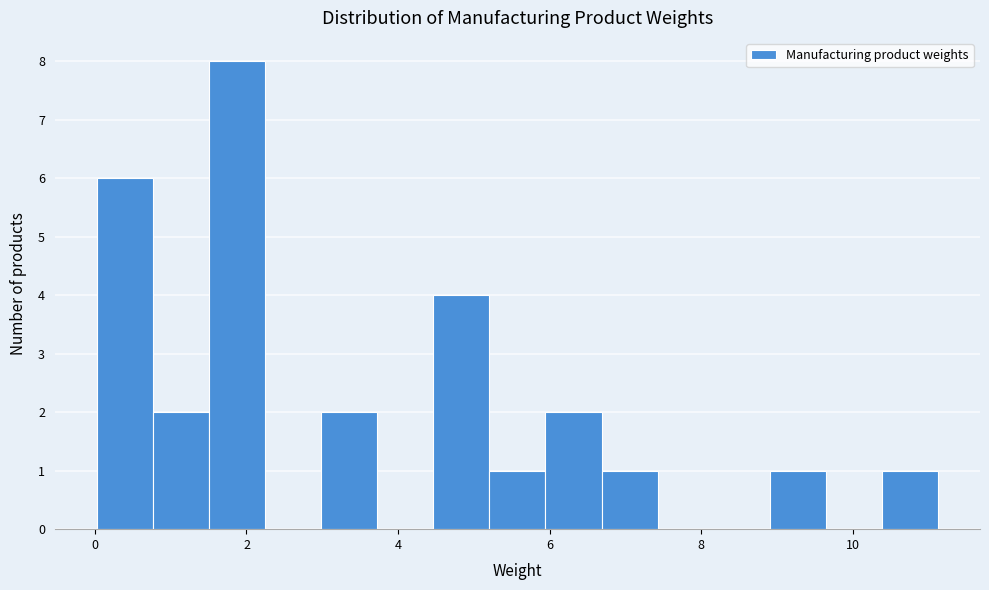

Around what value on the x-axis is the tallest bar? Give the approximate position of its centre, as read against the axis.

1.8